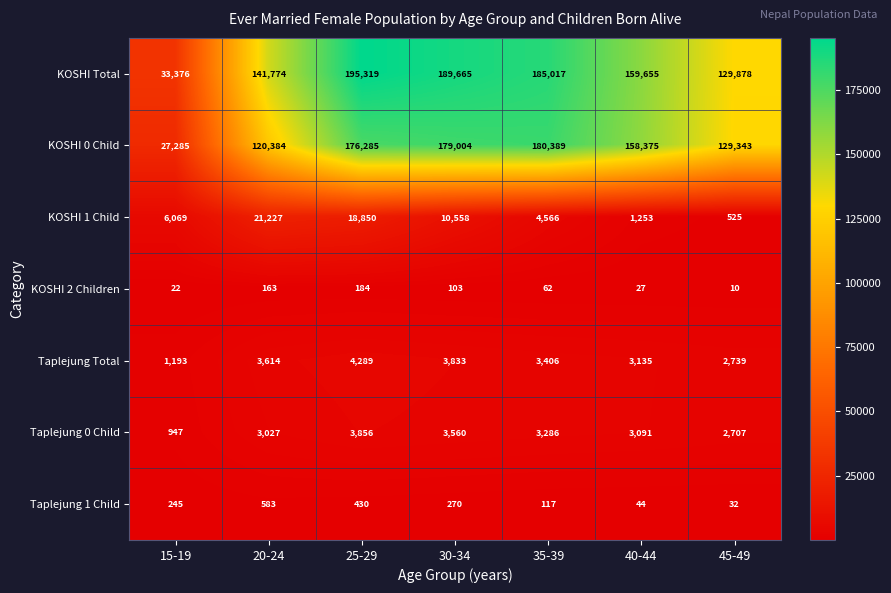

How many series are shown in this chart?

7